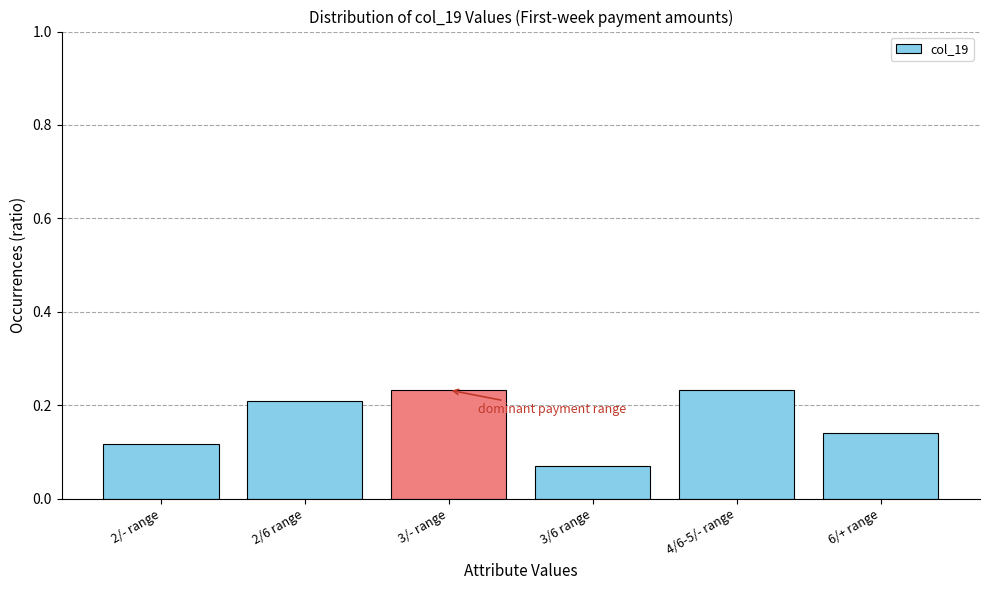

What position from the left is 4/6-5/- range?

5